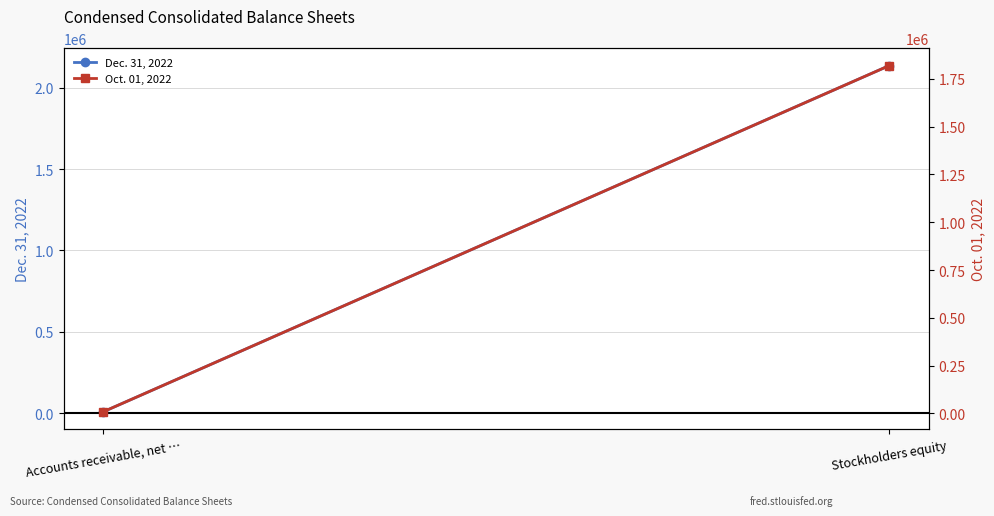

True or false: Oct. 01, 2022 has a value of 3114534 at Stockholders equity.

False